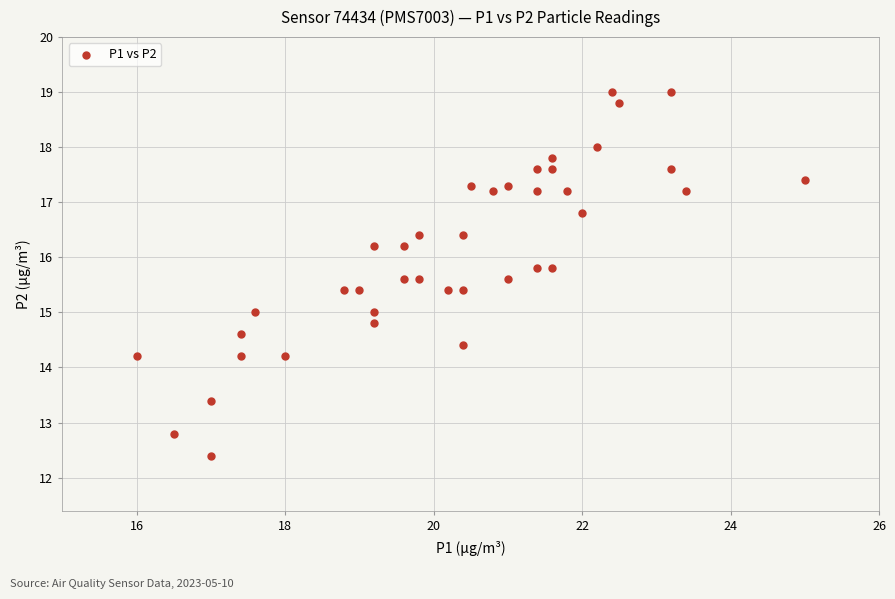

What is the range of X values (max minus min)?

9.0